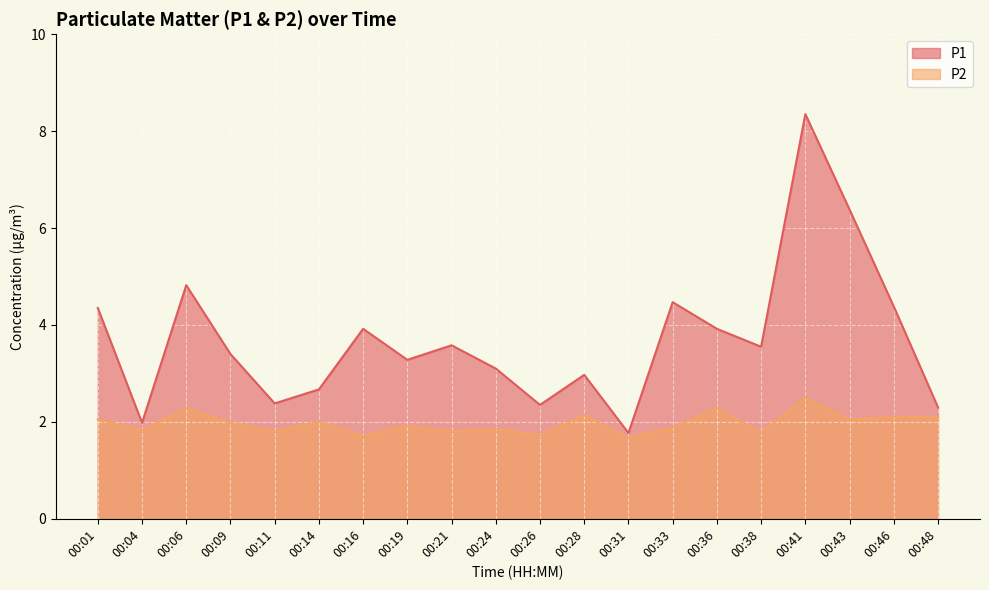

What value does the P2 series have at 00:21?

1.8